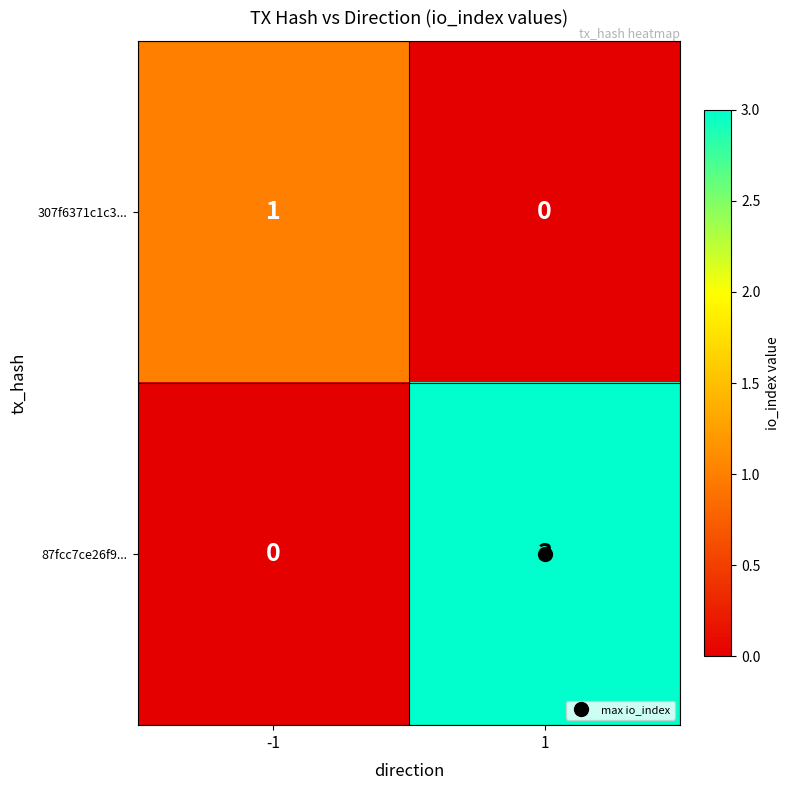

What is the difference between the maximum and minimum values in the 87fcc7ce26f9... series?

3